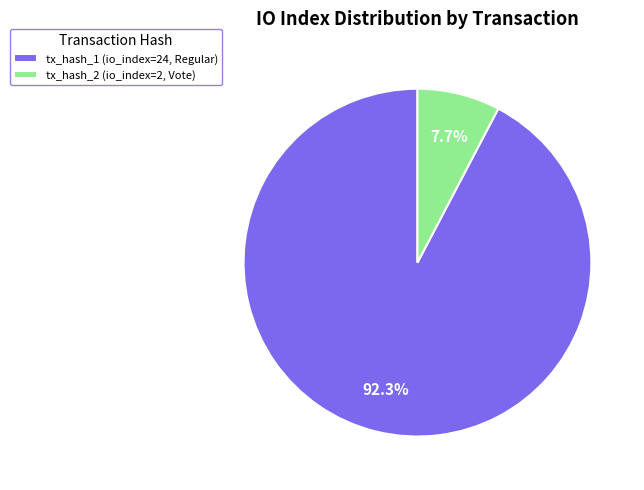

How many segments does this pie chart have?

2